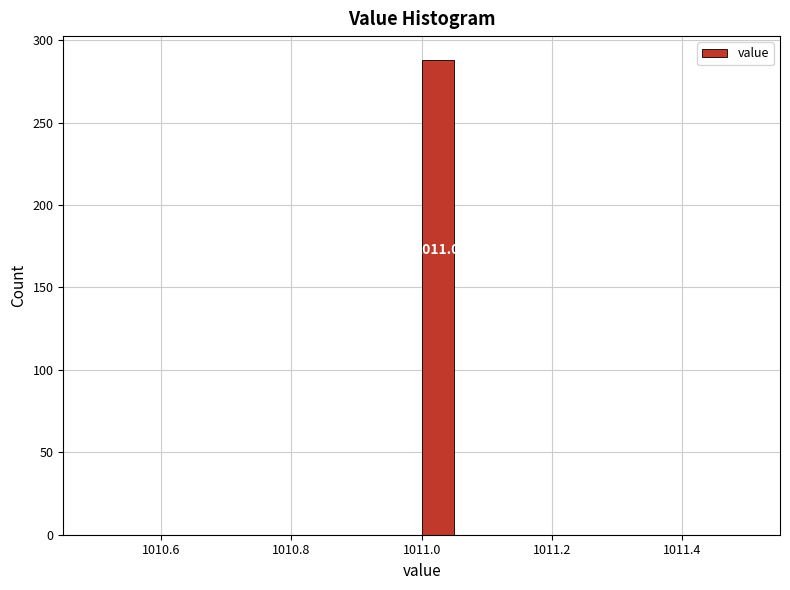

Around what value on the x-axis is the tallest bar? Give the approximate position of its centre, as read against the axis.

1011.02